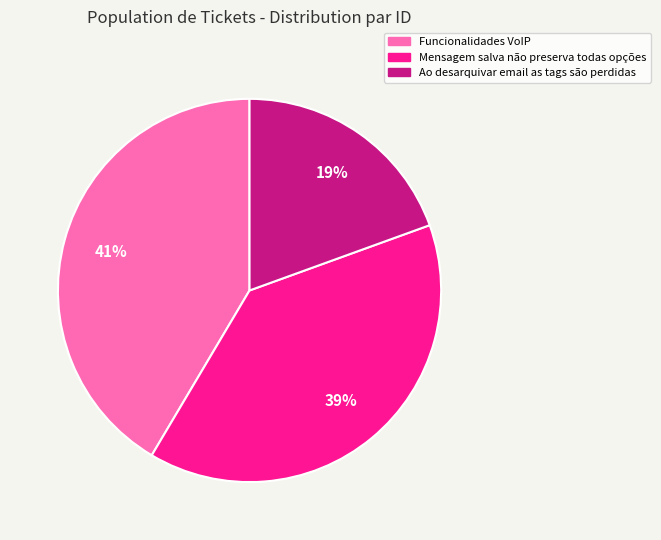

Does any single category account for the majority?

No